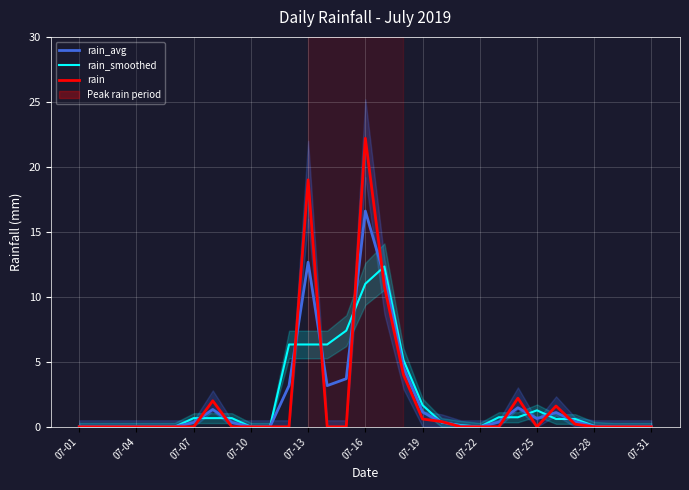

True or false: rain_smoothed and rain_avg intersect in this chart.

True